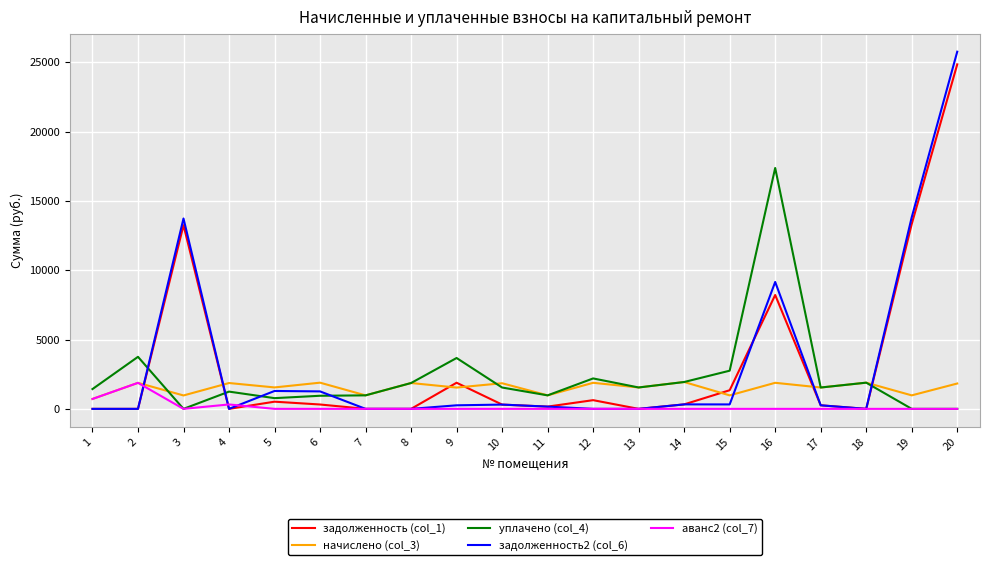

What is the total value across all series at 2?

7504.8